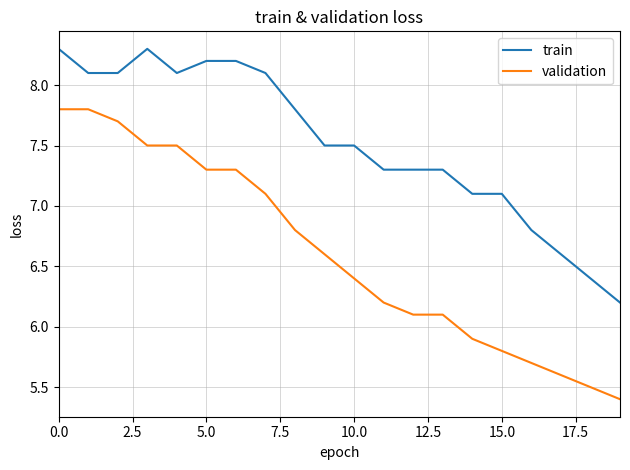

How many values in the train series exceed 7?

16